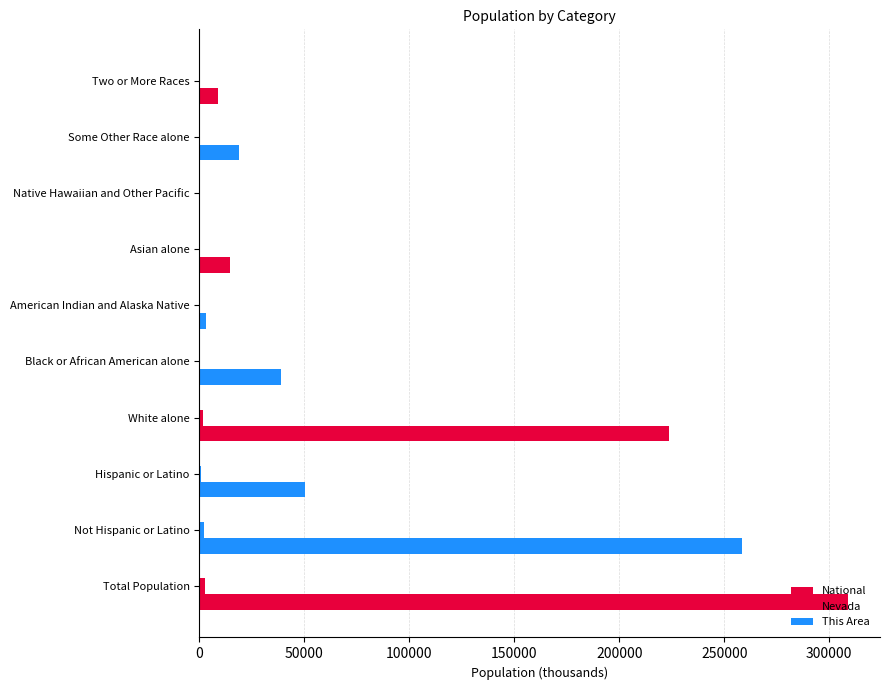

Reading right to left, list all the values displayed in this chart.

National: 9009.1	19107.4	540.0	14674.3	2932.2	38929.3	223553.3	50477.6	258267.9	308745.5
Nevada: 126.1	324.8	16.9	195.4	32.1	218.6	1786.7	716.5	1984.0	2700.6
This Area: 2.2	1.8	0.3	3.4	0.2	2.3	36.6	6.0	40.7	46.8